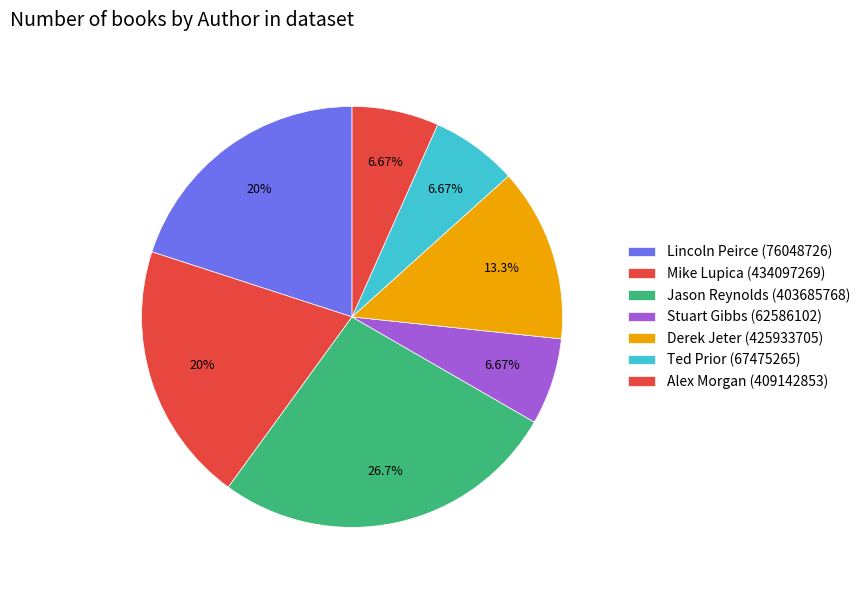

To the nearest percent, what is the difference between the Stuart Gibbs (62586102) and Jason Reynolds (403685768) slice percentages?

20%